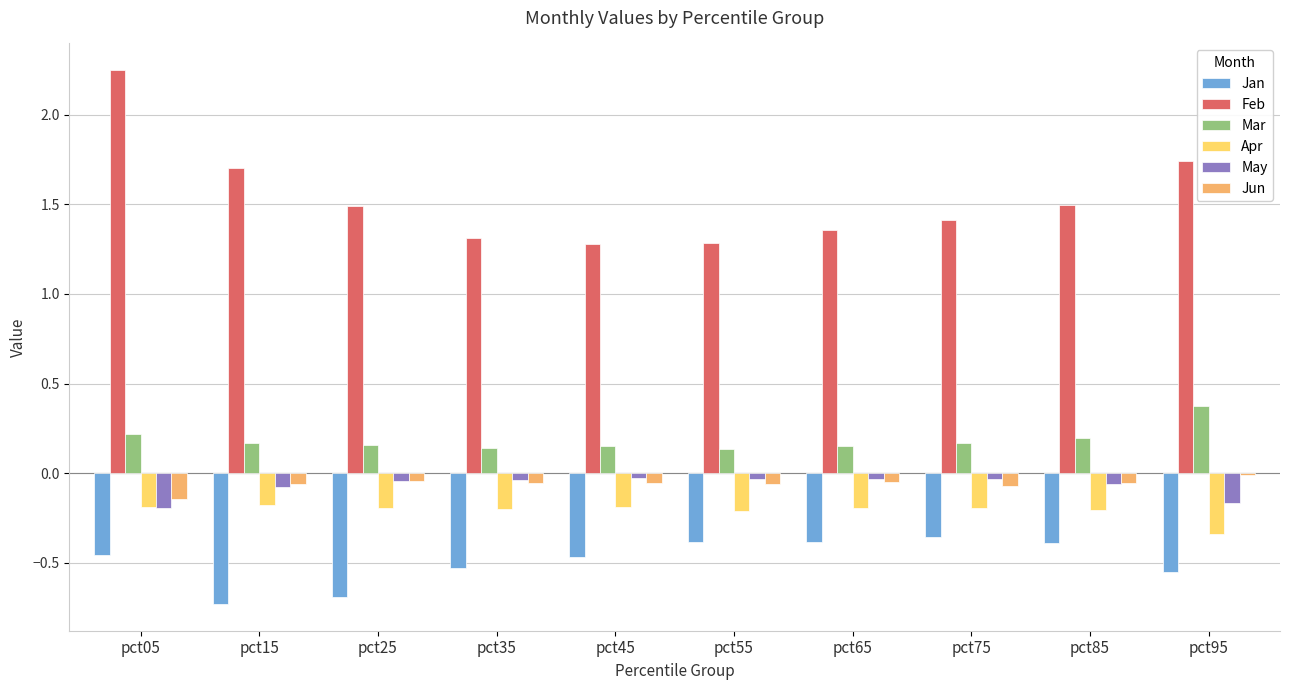

At how many categories does at least one series exceed 0?

10